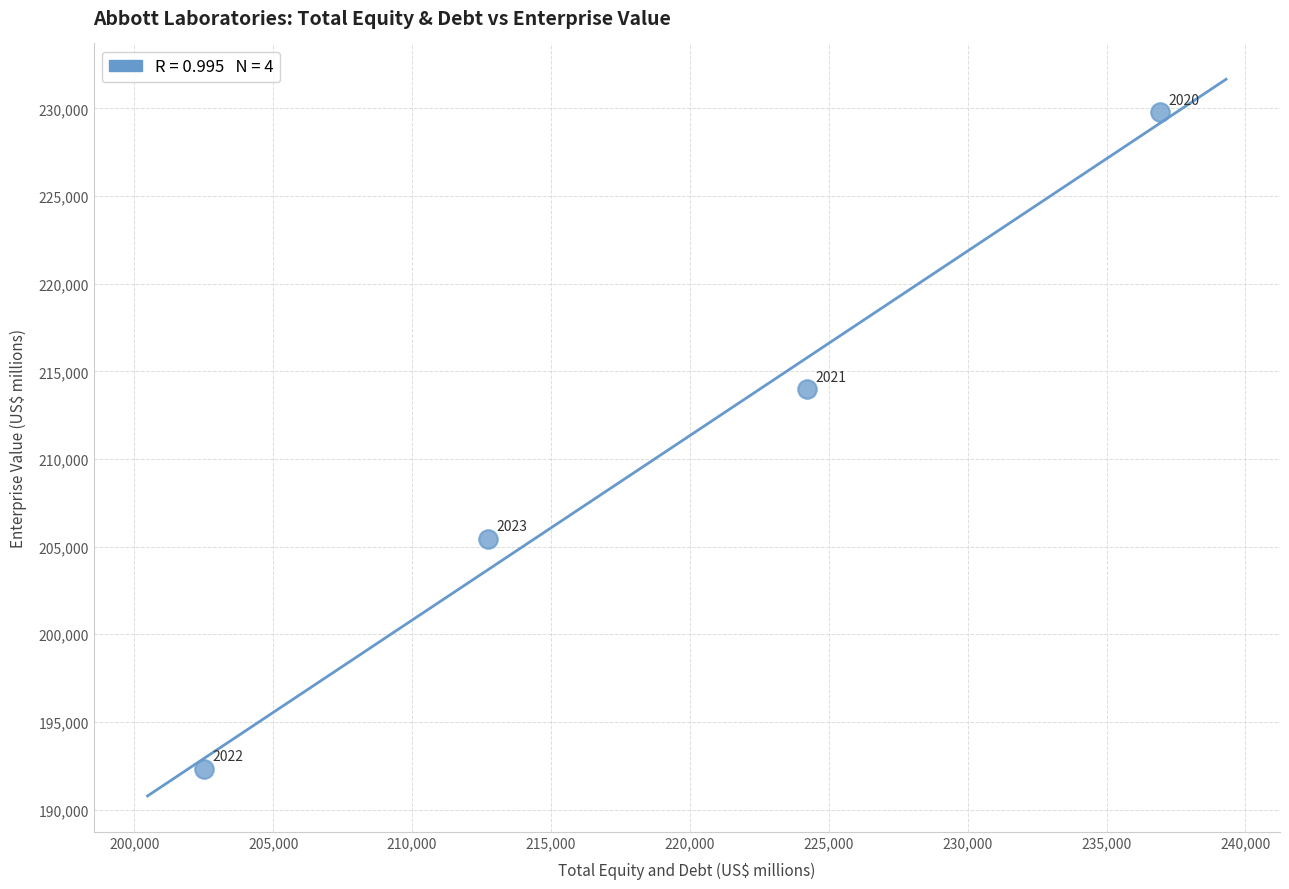

What is the range of X values (max minus min)?

34435